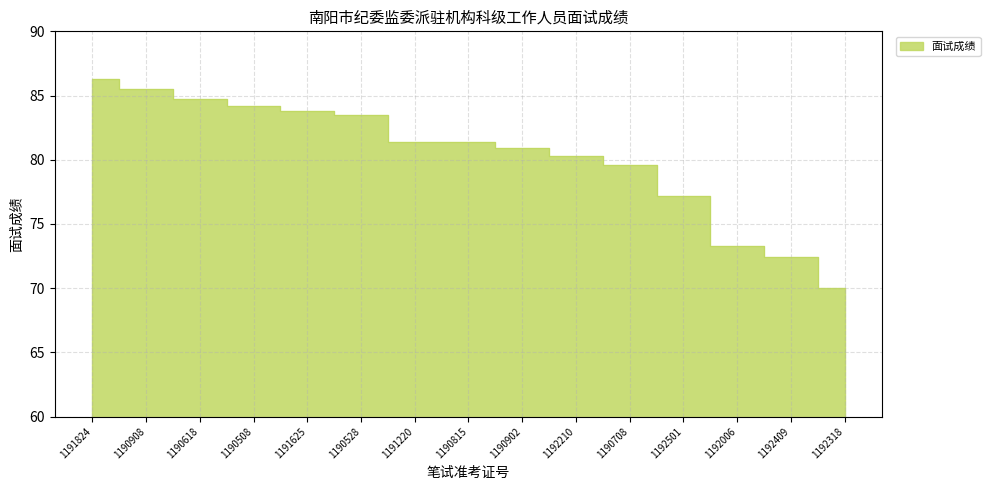

Reading left to right, extract all data points from this chart.

86.3	85.5	84.7	84.2	83.8	83.5	81.4	81.4	80.9	80.3	79.6	77.2	73.3	72.4	70.0